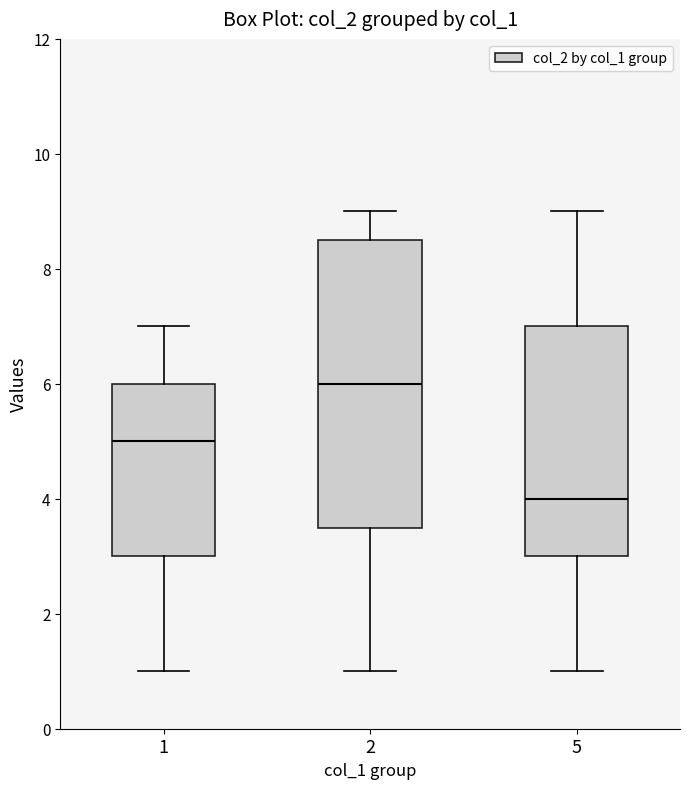

Reading left to right, transcribe this box plot: for each box, give where its median line is, the range the box spans, and where its two whiskers end, as read against the y-axis. The values are not printed on the chart, so give them approximately, as read against the axis.

1: median 5.0, box 3.0 to 6.0, whiskers 1.0 to 7.0
2: median 6.0, box 3.6 to 8.6, whiskers 1.0 to 9.0
5: median 4.0, box 3.0 to 7.0, whiskers 1.0 to 9.0